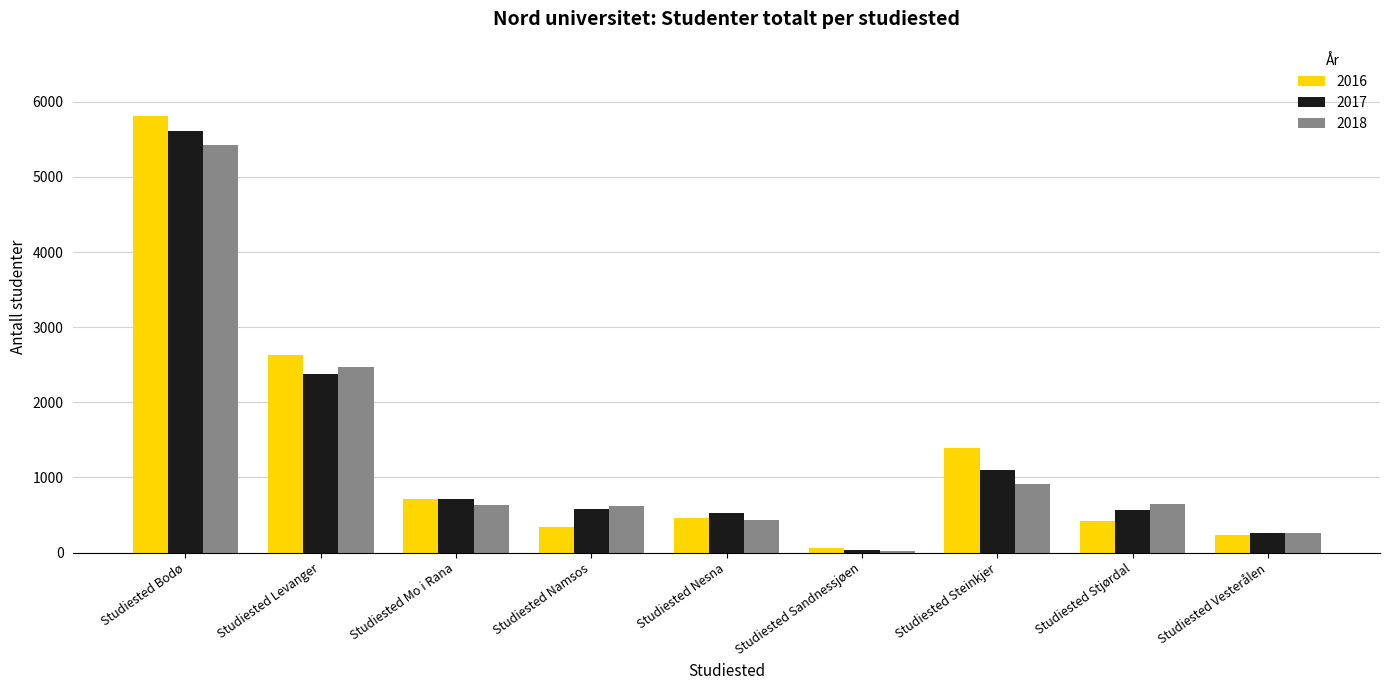

Is it true that 2017 equals 934 at Studiested Levanger?

False